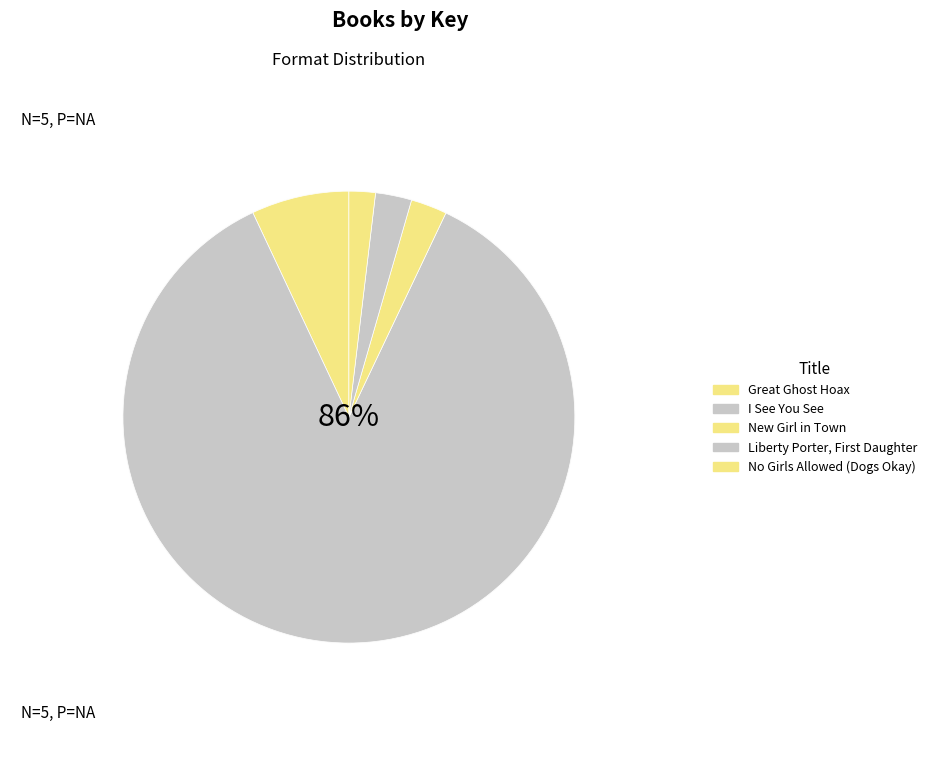

What is the largest slice in the pie chart?

I See You See